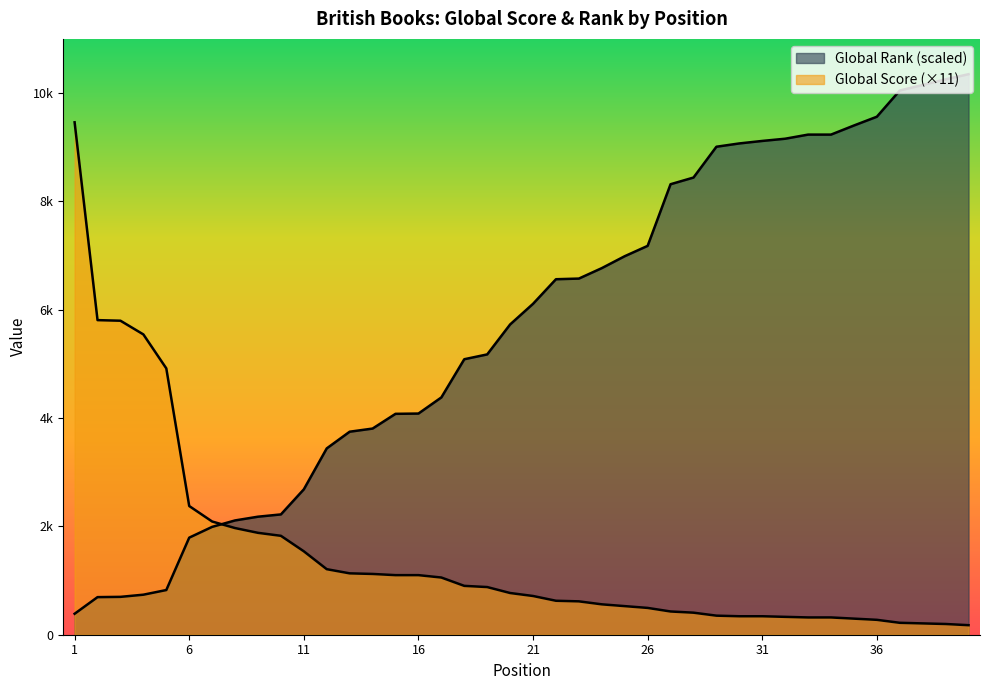

Reading left to right, transcribe all the data shown in this chart.

Global Score: 9460	5808	5797	5544	4917	2376	2090	1969	1881	1826	1540	1210	1133	1122	1100	1100	1056	902	880	770	715	627	616	561	528	495	429	407	352	341	341	330	319	319	297	275	220	209	198	176
Global Rank (scaled): 387	694	699	739	825	1792	1991	2110	2179	2221	2684	3440	3748	3806	4078	4083	4381	5086	5175	5728	6109	6563	6575	6768	6988	7179	8317	8440	9009	9070	9116	9157	9233	9233	9401	9563	10047	10149	10253	10348